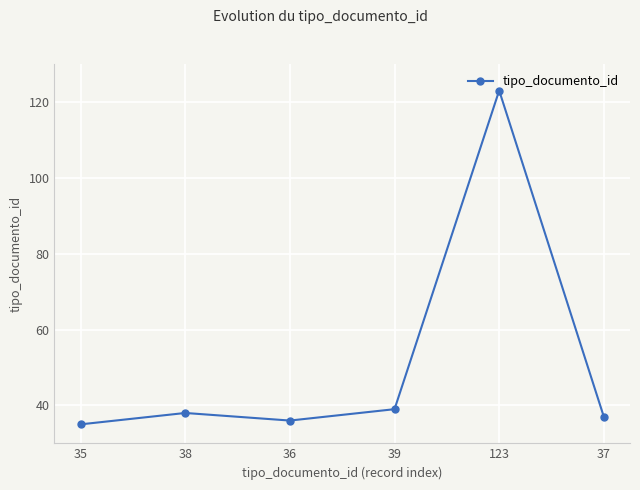

Does the chart display data point markers on the line(s)?

Yes